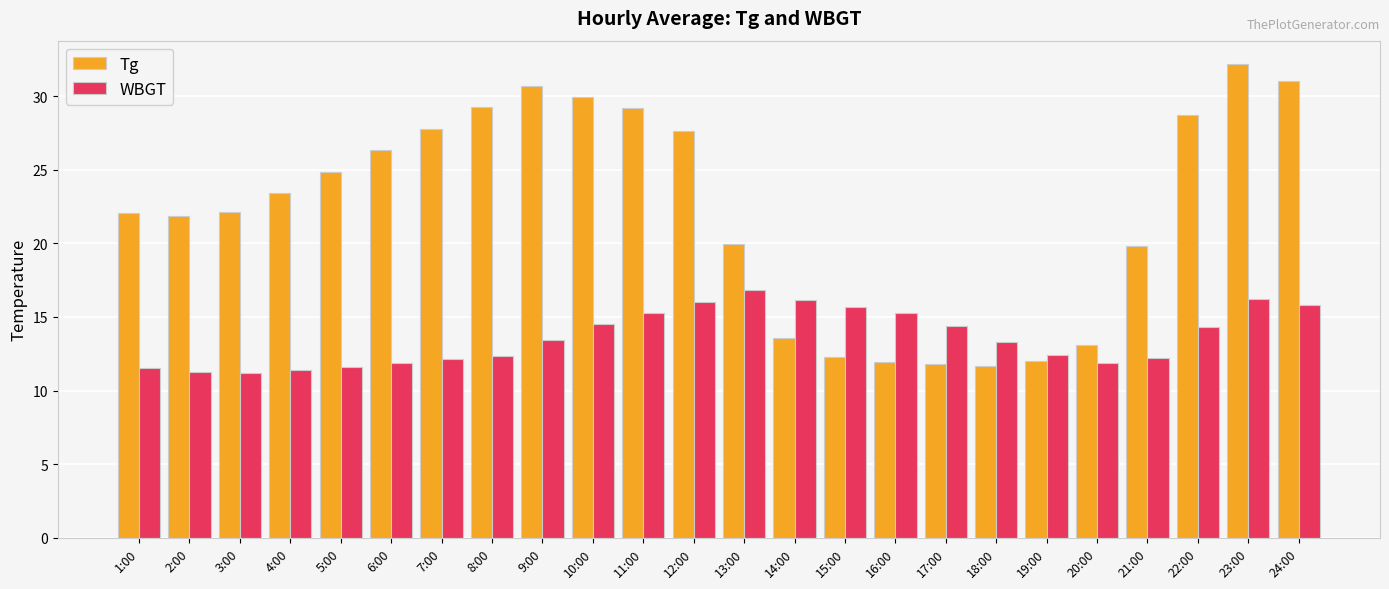

What are all the series names shown in the legend?

Tg, WBGT